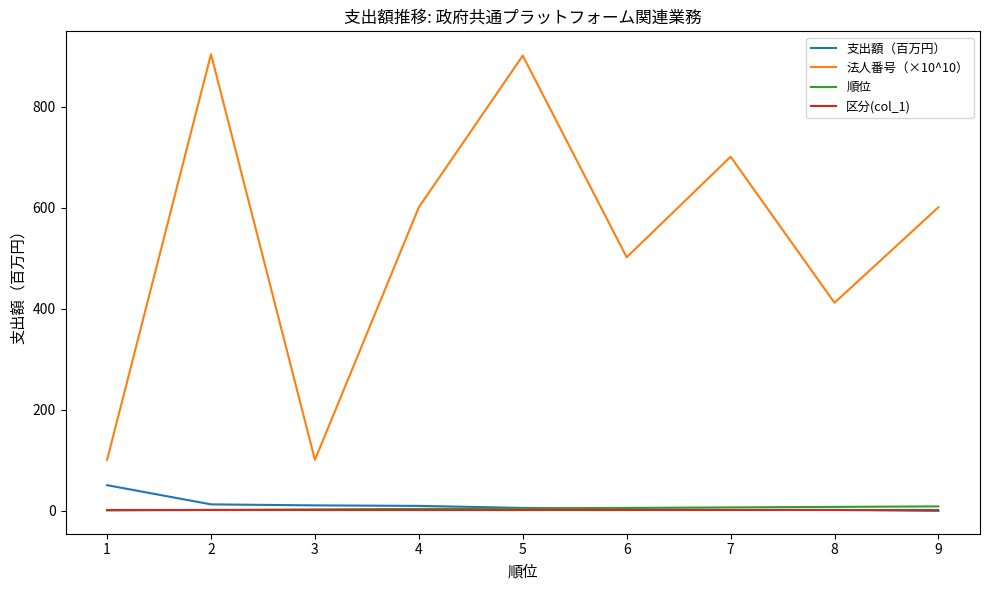

Rank the series by their maximum value, from highest to lowest.

法人番号（×10^10）, 支出額（百万円）, 順位, 区分(col_1)